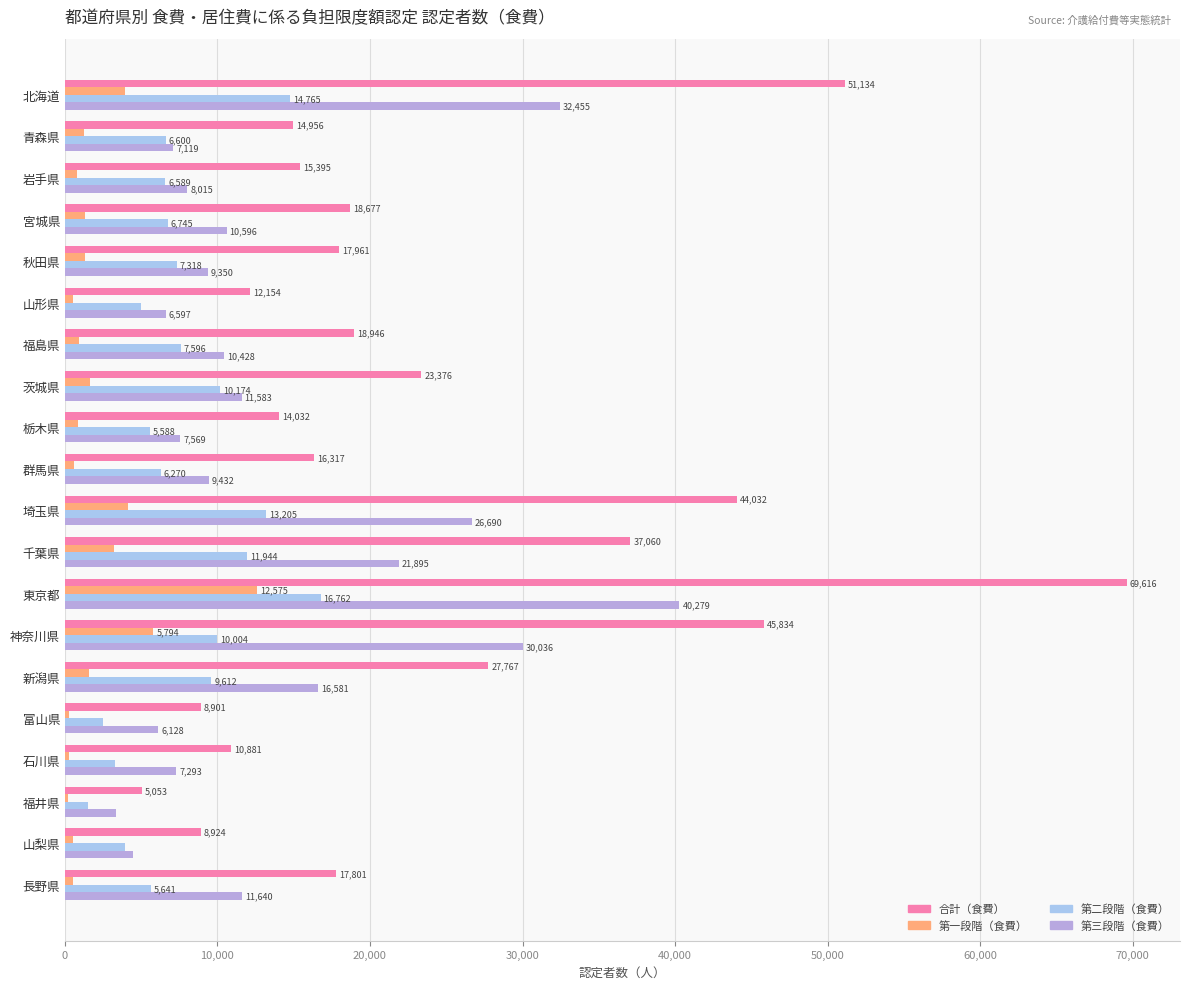

How many categories are shown in the chart?

20